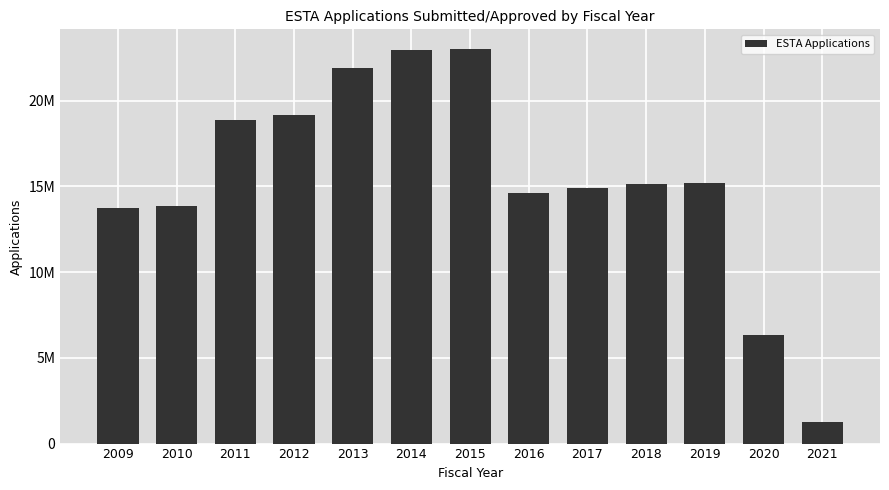

What is the difference between the values at 2015 and 2010?

9154101